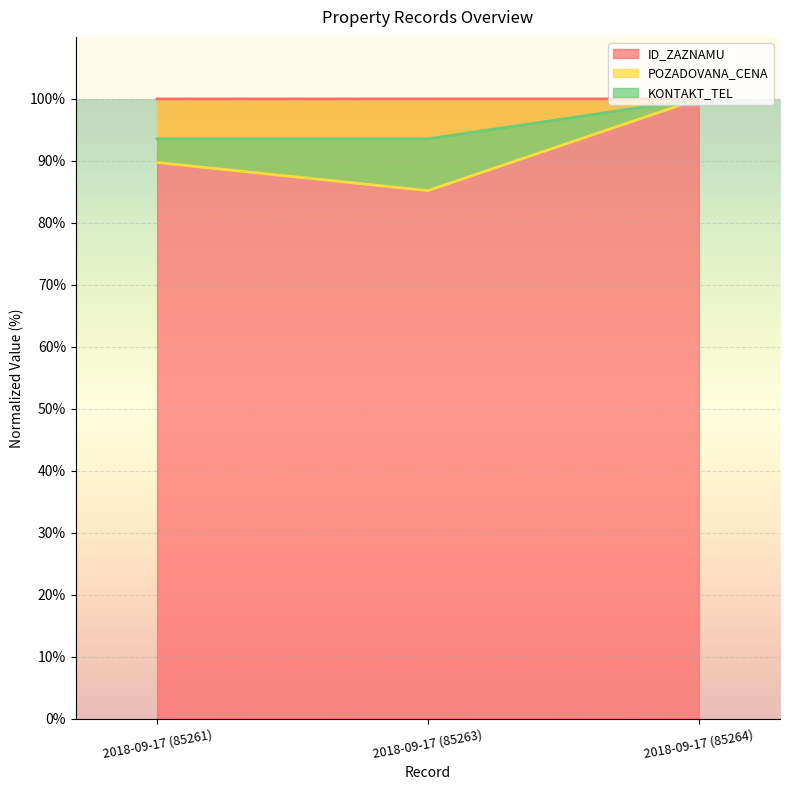

What is the value of the KONTAKT_TEL point at the 1st from the left?

93.5